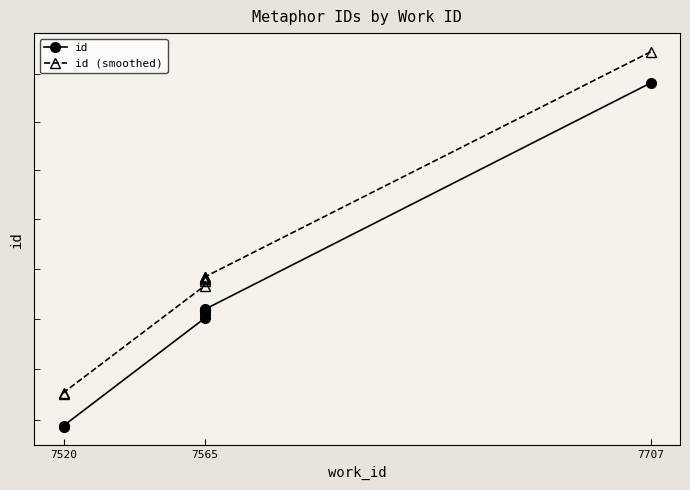

Is the value of id (smoothed) at 7565 greater than the value of id at 7565?

Yes